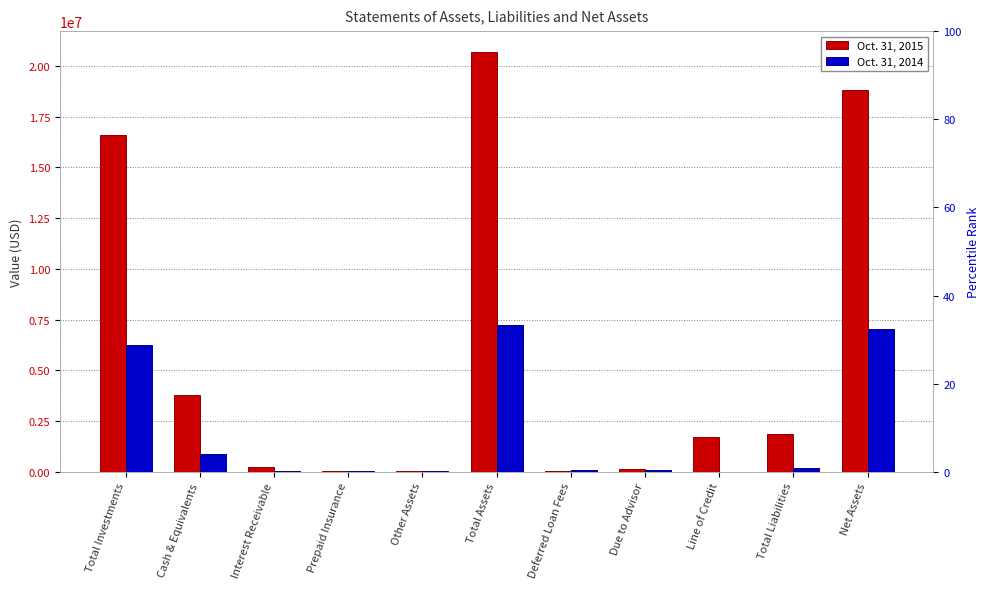

Which category has the lowest value across all series?

Line of Credit